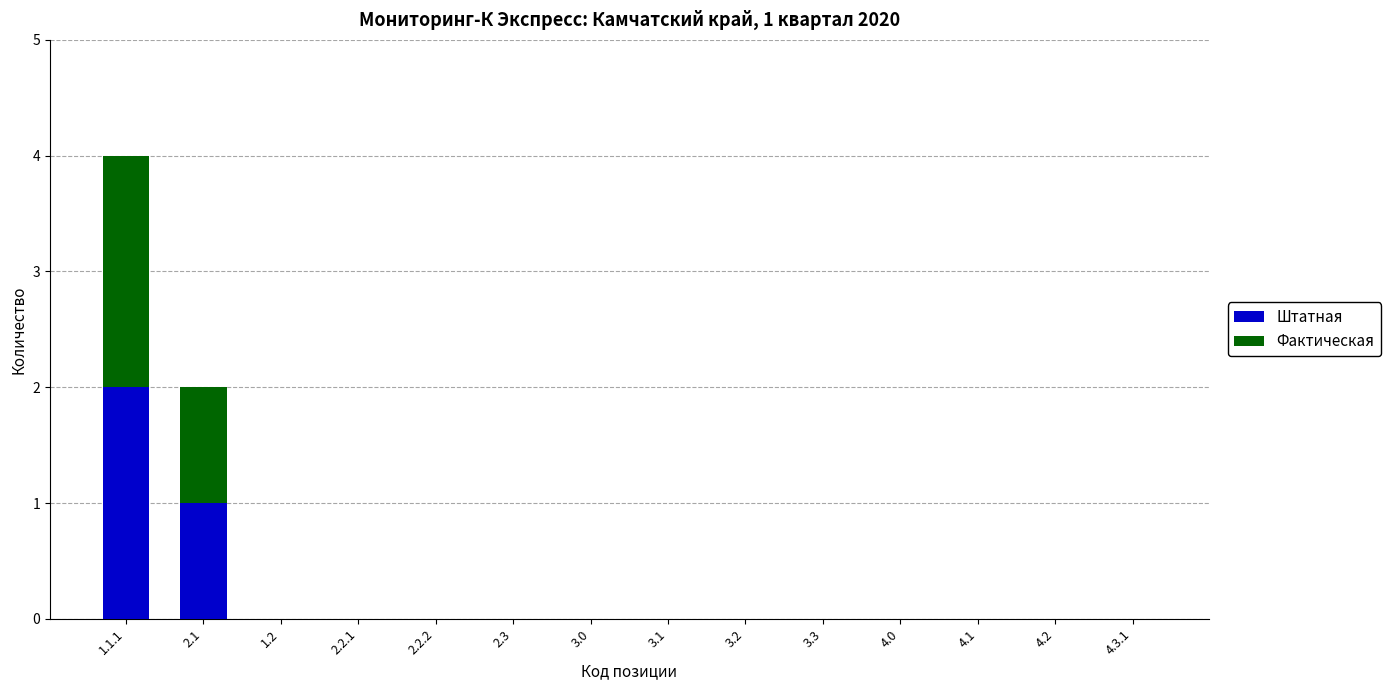

The value of Штатная at 1.2 is 1. True or false?

False